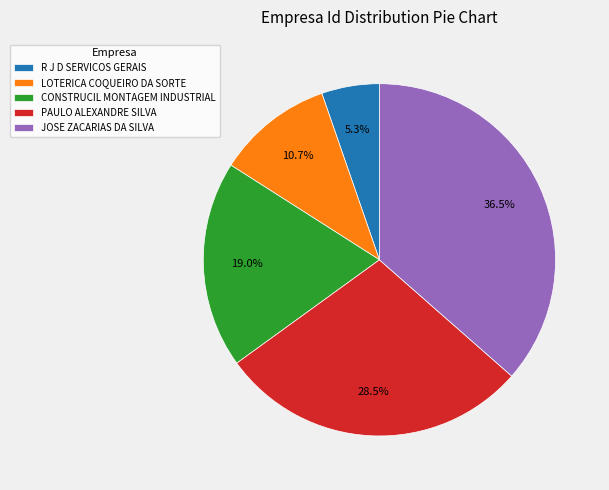

Is LOTERICA COQUEIRO DA SORTE the majority of the pie?

No